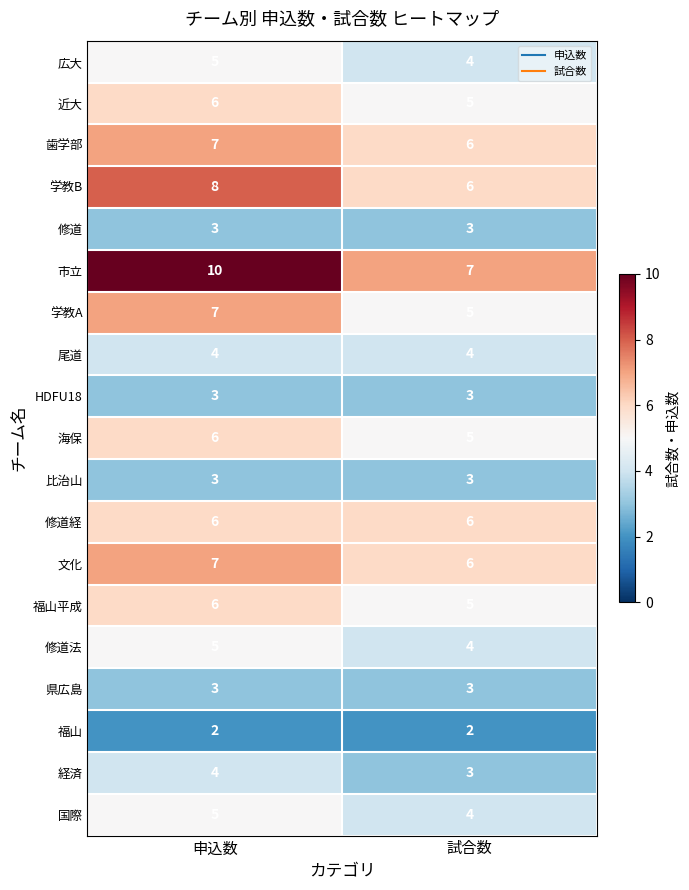

How many categories are shown in the chart?

2